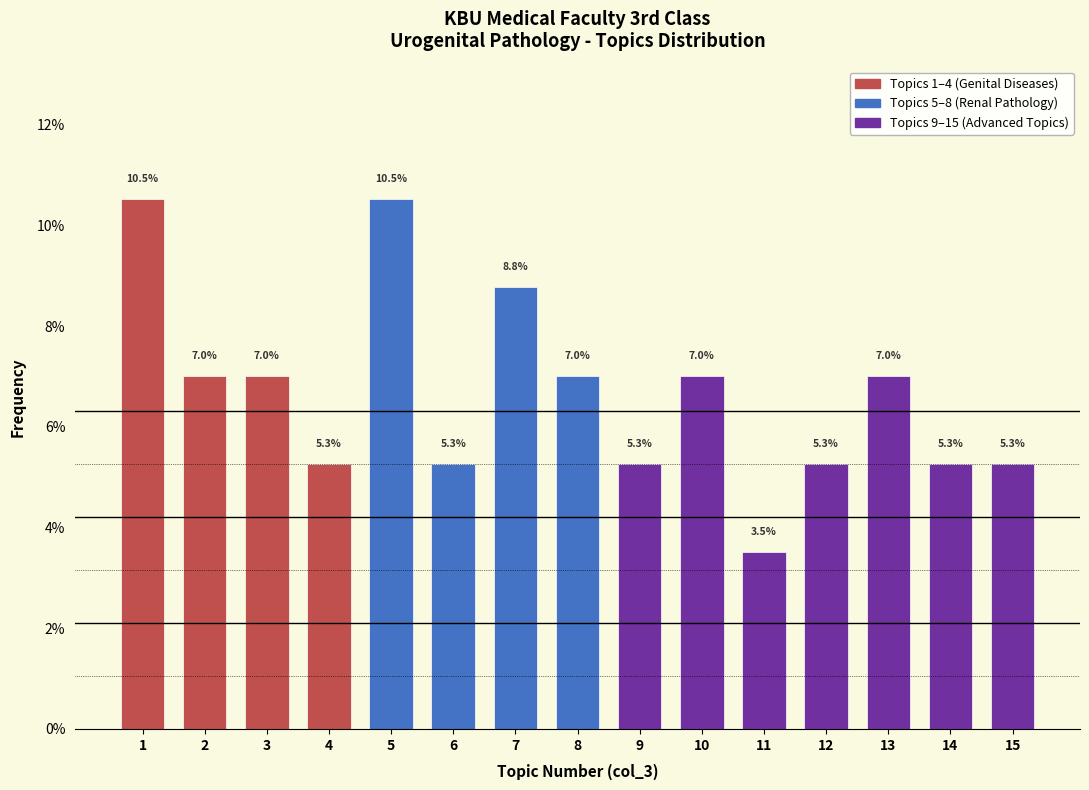

Reading left to right, transcribe all the data shown in this chart.

10.5	7.0	7.0	5.3	10.5	5.3	8.8	7.0	5.3	7.0	3.5	5.3	7.0	5.3	5.3